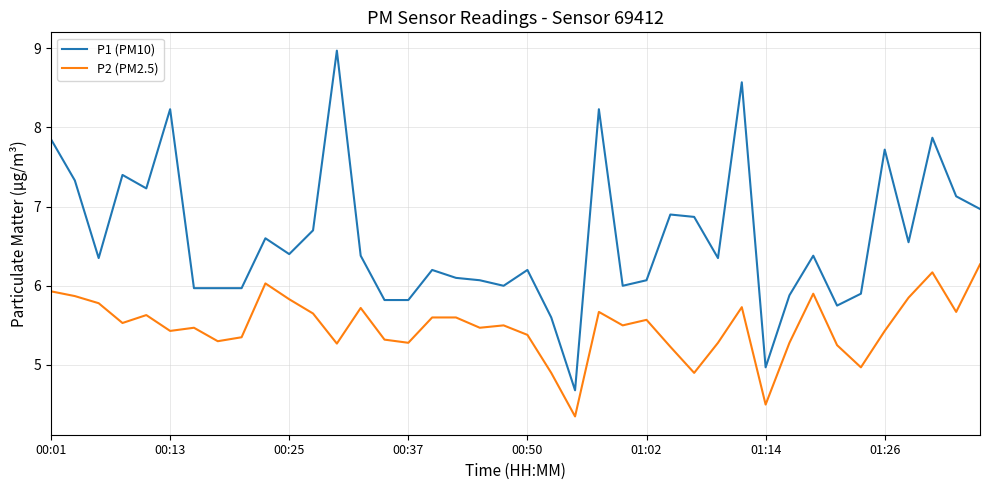

True or false: P2 (PM2.5) and P1 (PM10) intersect in this chart.

False